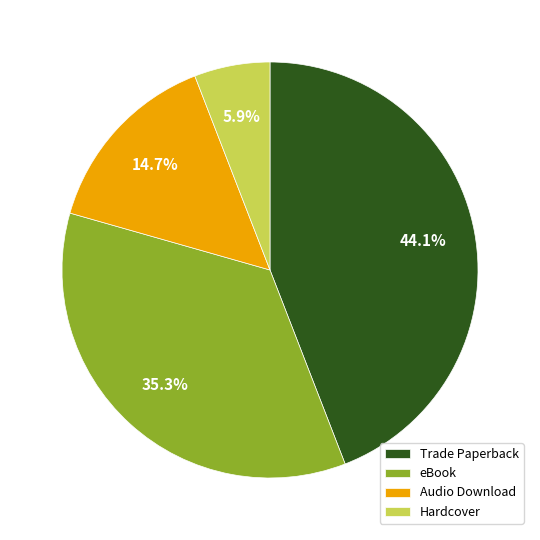

What percentage is the eBook slice, to the nearest percent?

35%